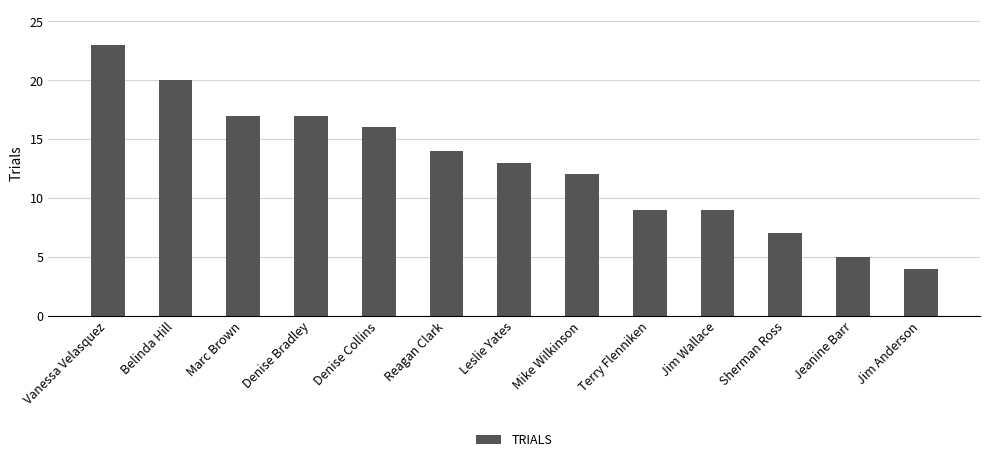

True or false: the data shows 3 at Sherman Ross.

False